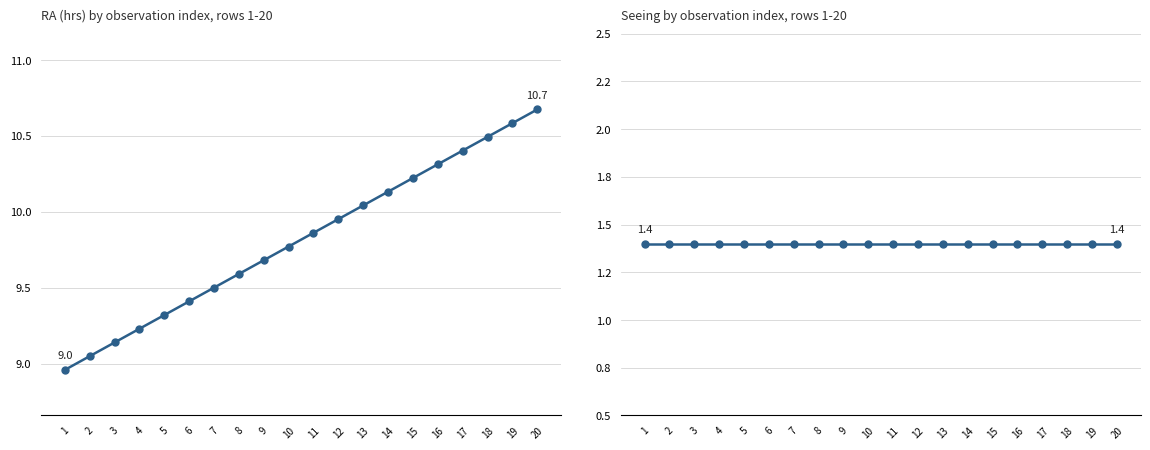

Between 6 and 11, which is larger?

11